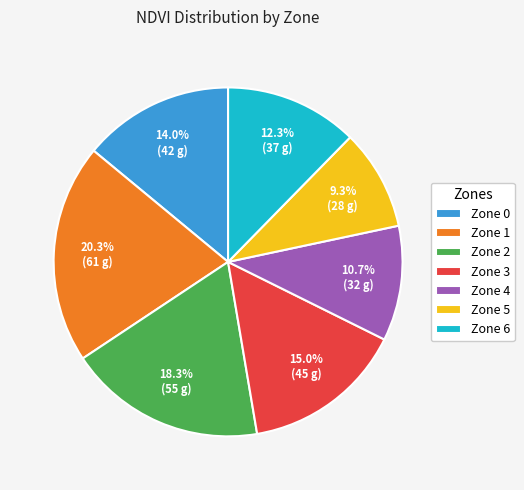

Rank the categories by value from highest to lowest.

Zone 1, Zone 2, Zone 3, Zone 0, Zone 6, Zone 4, Zone 5